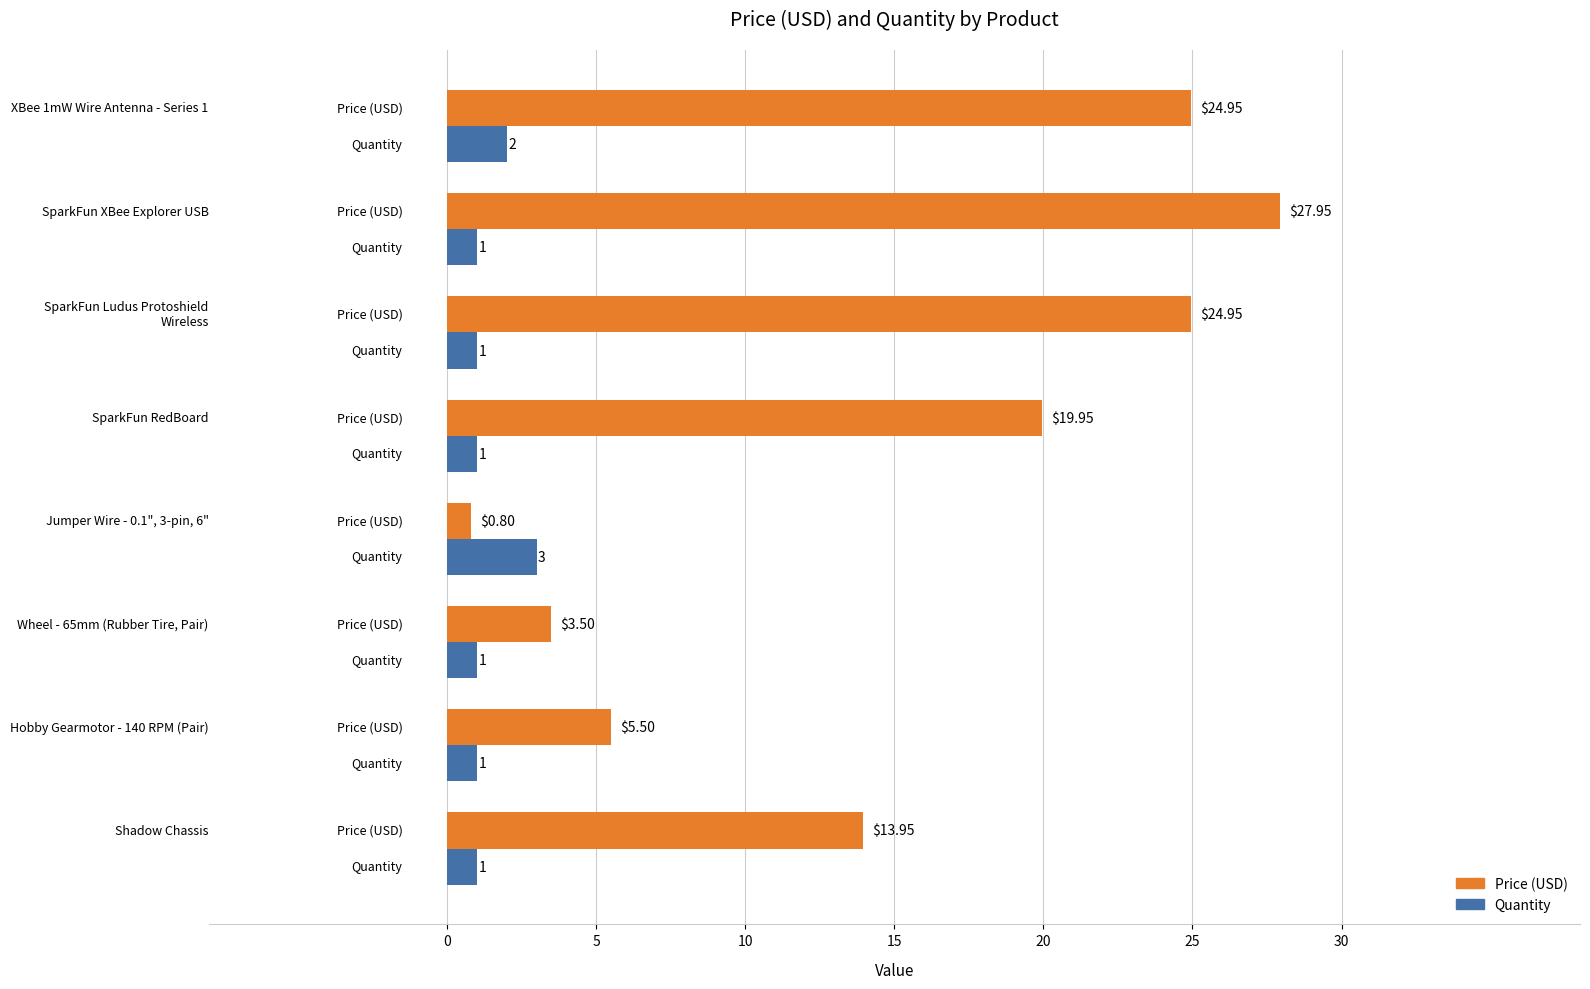

Which series has the largest range (max minus min)?

Price (USD)